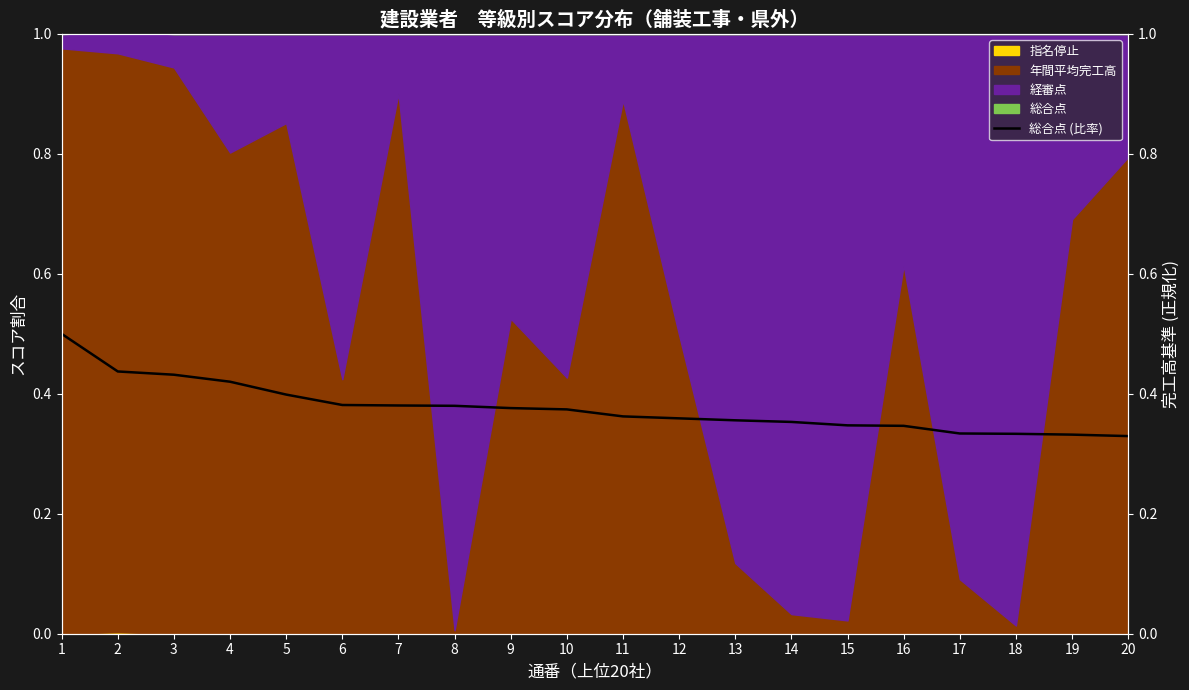

Reading left to right, what are all the values shown in this chart?

1=0.5	2=0.4	3=0.4	4=0.4	5=0.4	6=0.4	7=0.4	8=0.4	9=0.4	10=0.4	11=0.4	12=0.4	13=0.4	14=0.4	15=0.3	16=0.3	17=0.3	18=0.3	19=0.3	20=0.3